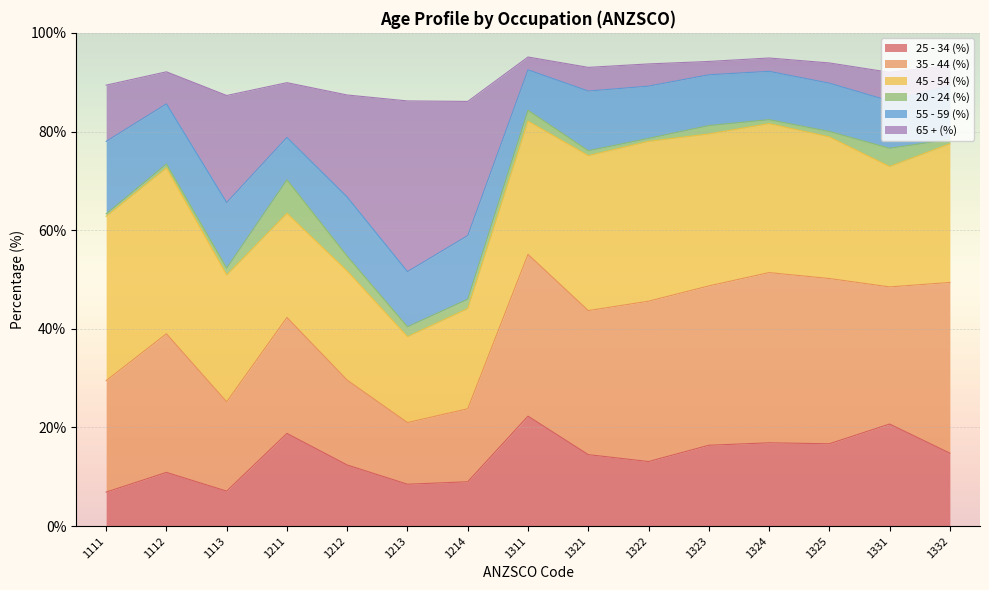

What are all the series names shown in the legend?

25 - 34 (%), 35 - 44 (%), 45 - 54 (%), 20 - 24 (%), 55 - 59 (%), 65 + (%)